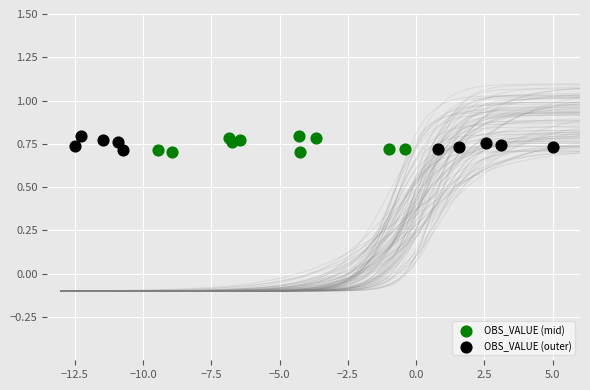

What are all the series names shown in the legend?

OBS_VALUE (mid), OBS_VALUE (outer)